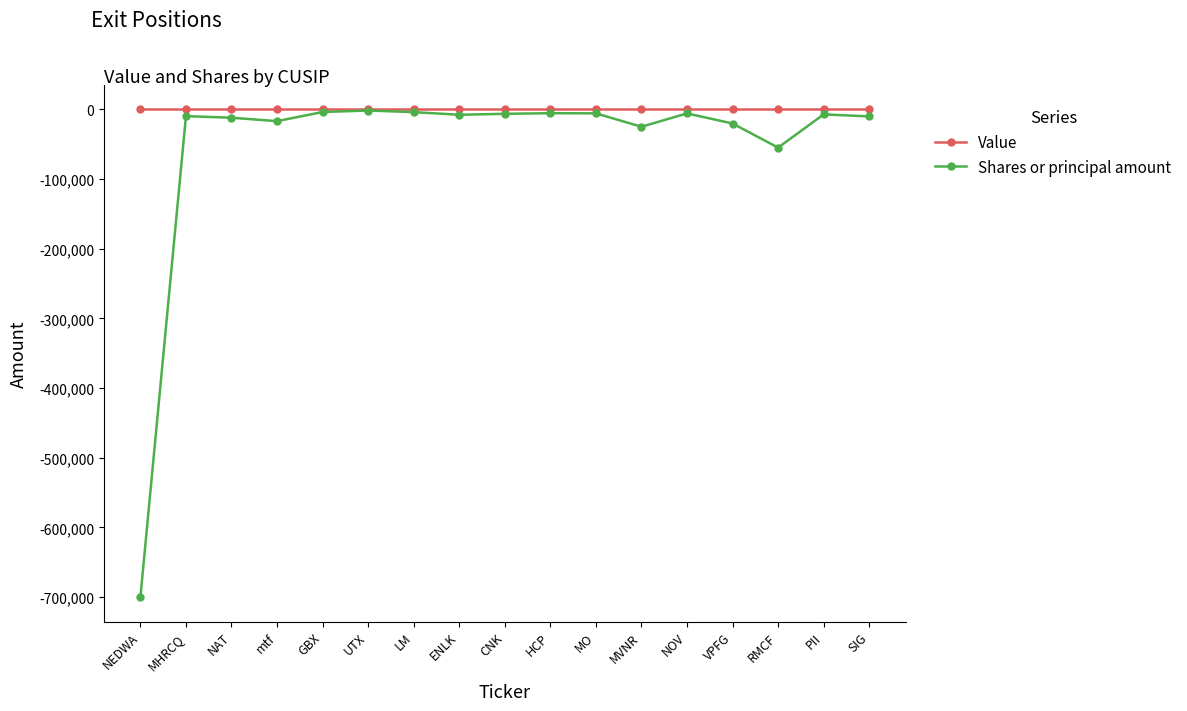

Does the chart display data point markers on the line(s)?

Yes